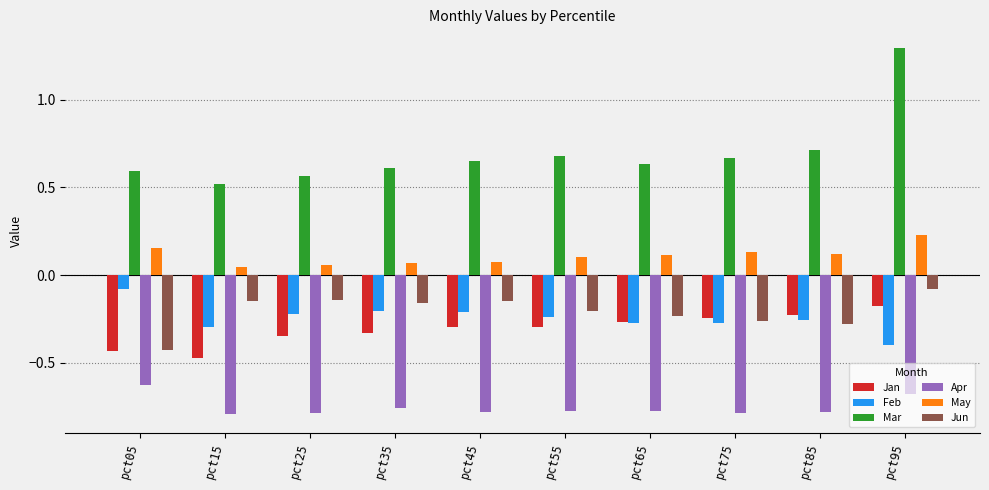

At how many categories does at least one series exceed 0?

10